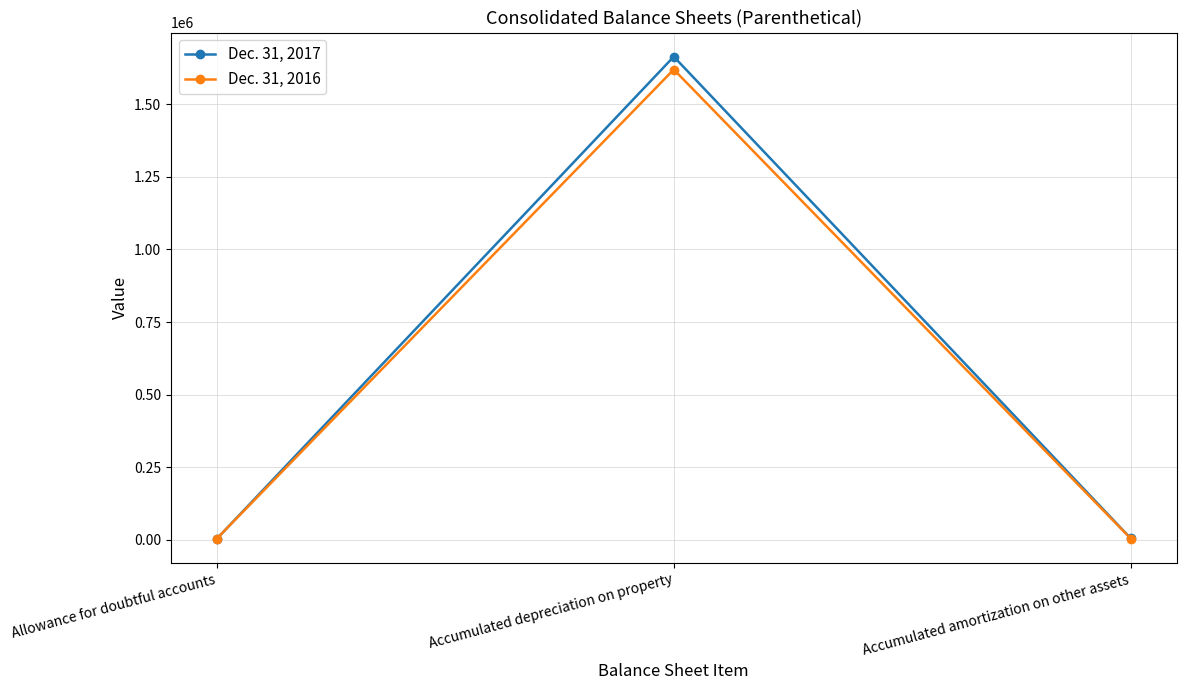

What is the maximum value shown in the chart?

1663609